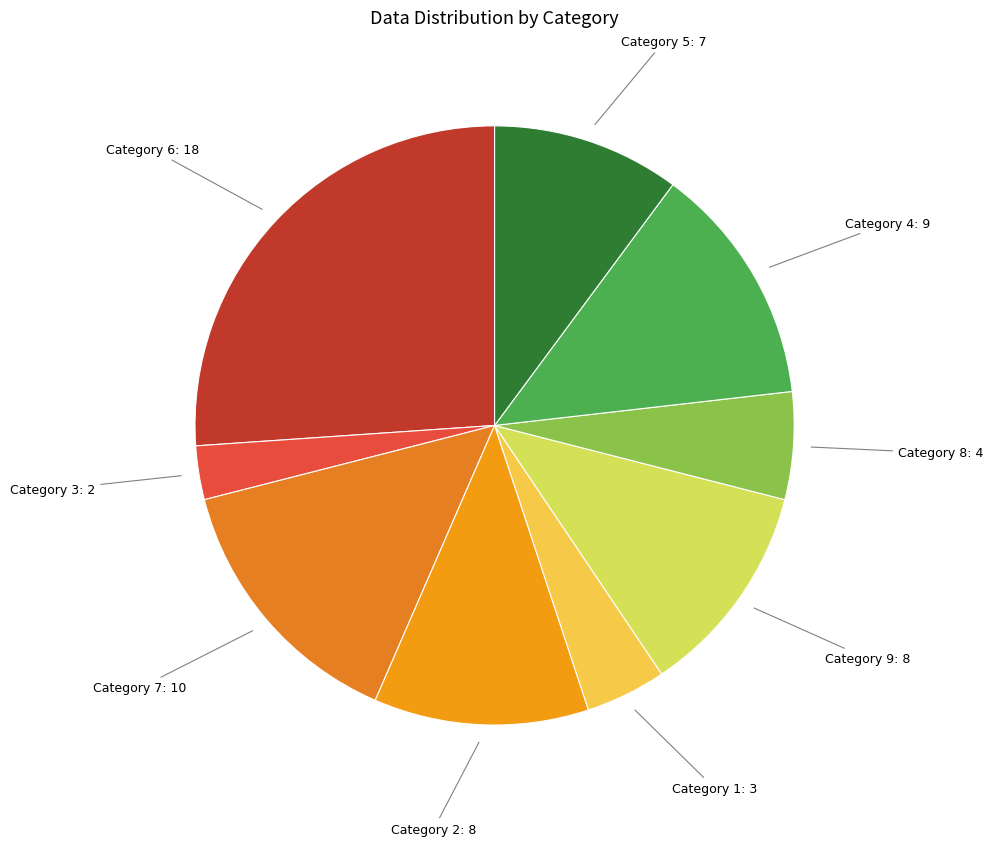

The Category 4: 9 slice represents 8% of the pie. True or false?

False